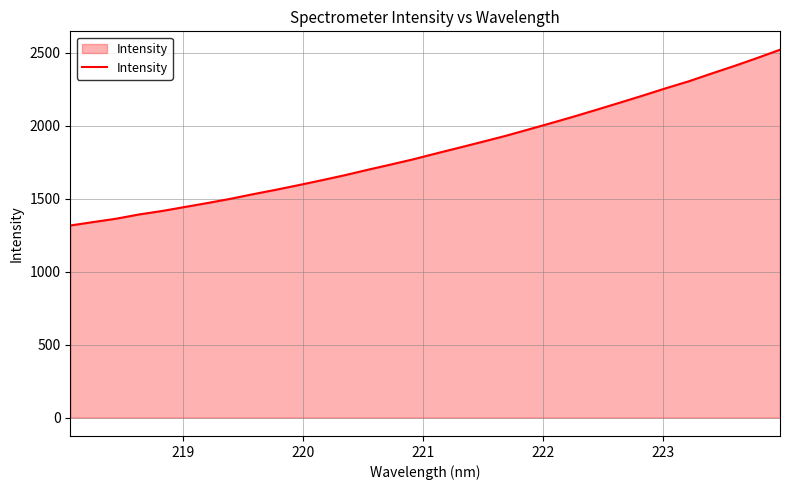

Does the chart display data point markers on the line(s)?

No